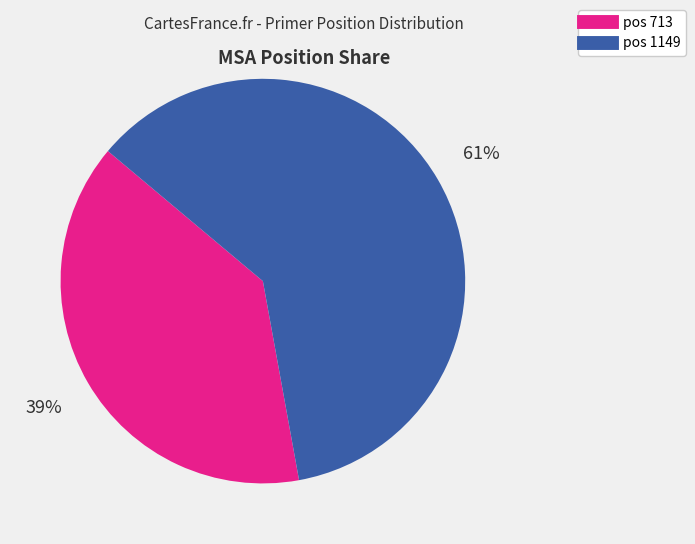

Is there any slice that represents more than half of the pie?

Yes